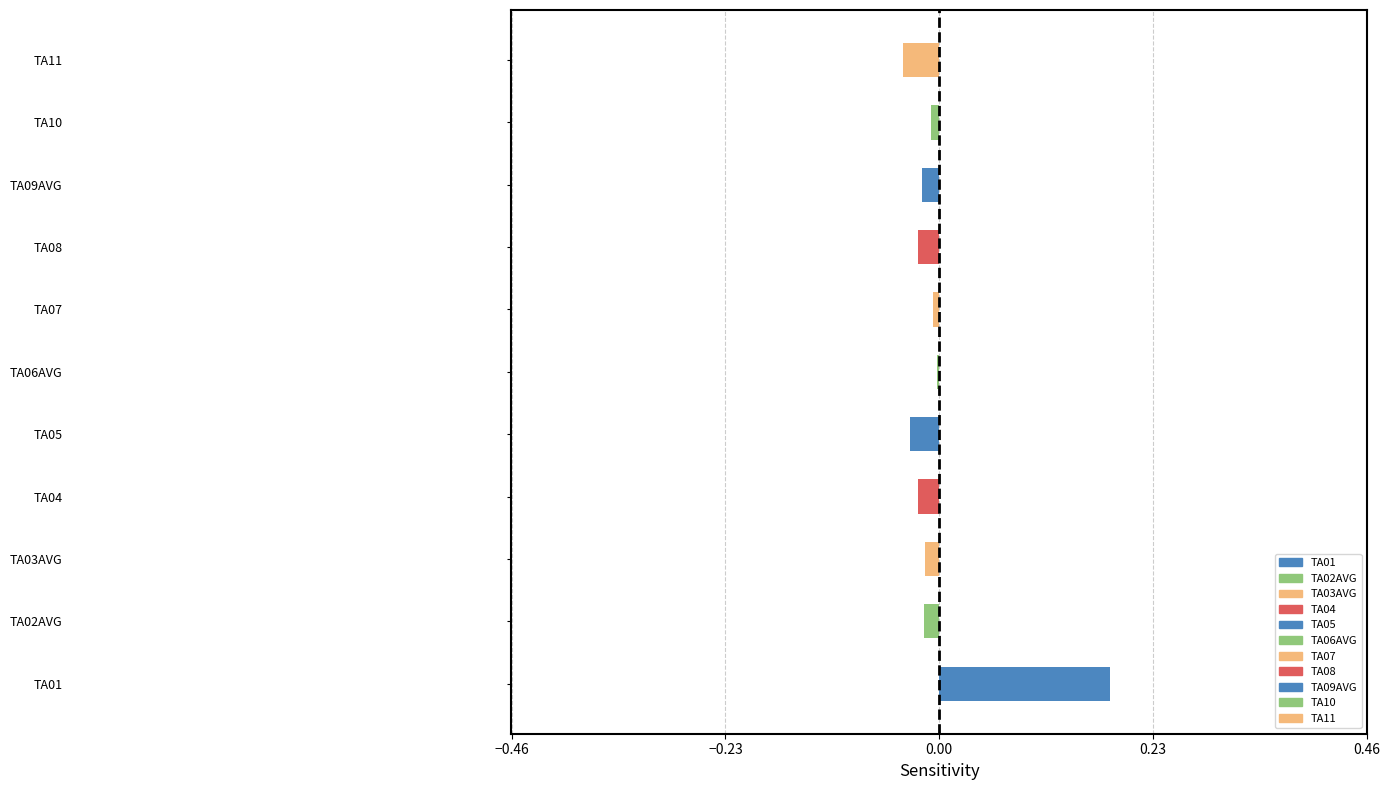

The value at TA01 is 0.0. True or false?

False